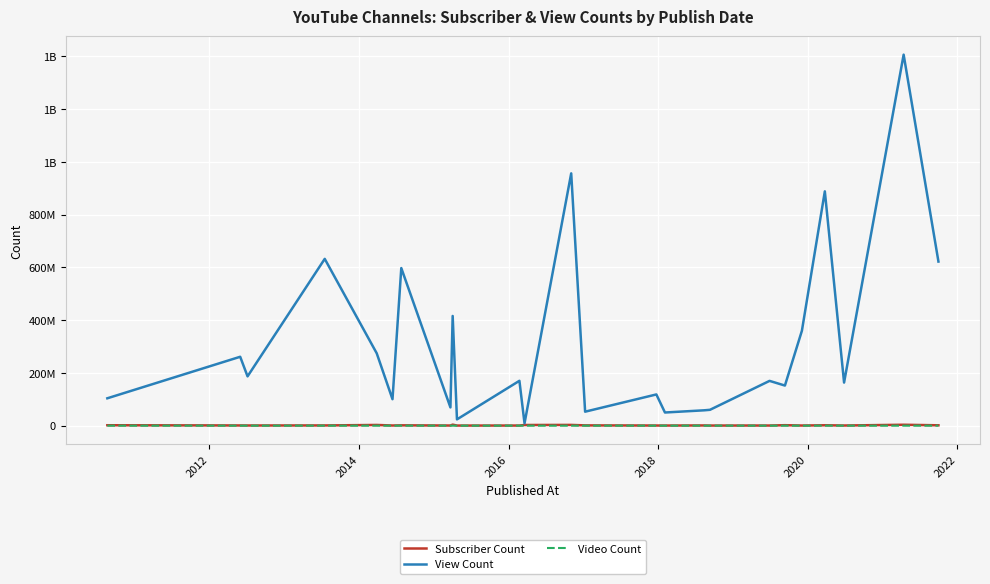

What are all the series names shown in the legend?

Subscriber Count, View Count, Video Count